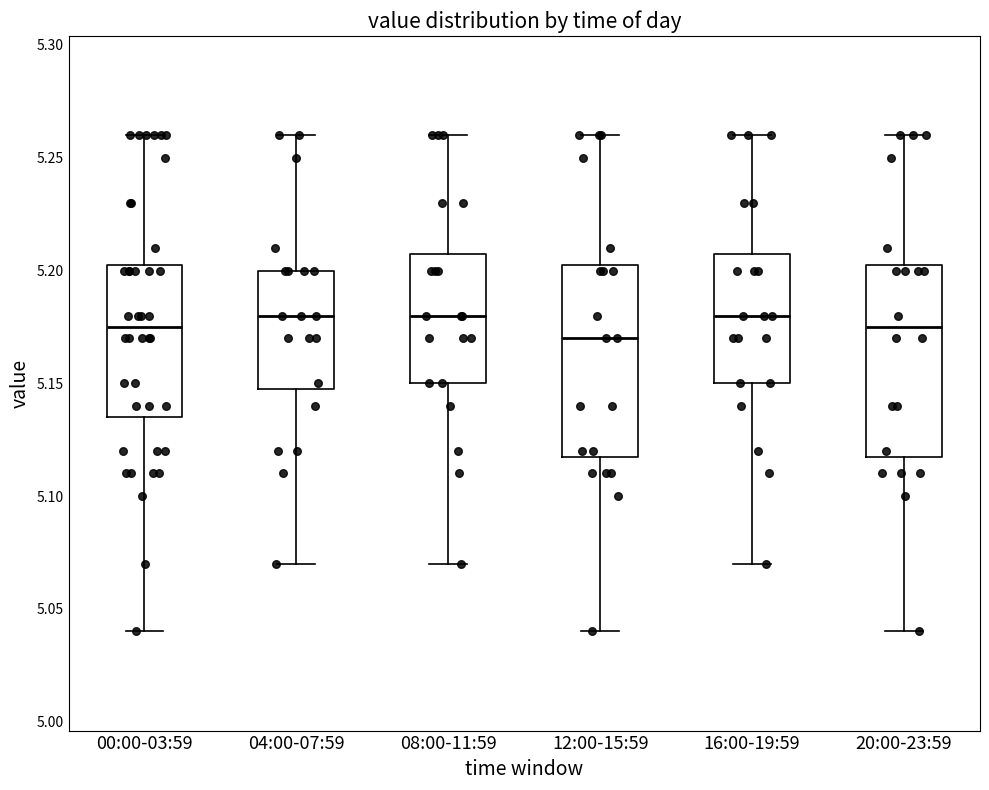

Reading left to right, transcribe this box plot: for each box, give where its median line is, the range the box spans, and where its two whiskers end, as read against the y-axis. The values are not printed on the chart, so give them approximately, as read against the axis.

00:00-03:59: median 5.175, box 5.135 to 5.205, whiskers 5.040 to 5.260
04:00-07:59: median 5.180, box 5.150 to 5.200, whiskers 5.070 to 5.260
08:00-11:59: median 5.180, box 5.150 to 5.210, whiskers 5.070 to 5.260
12:00-15:59: median 5.170, box 5.120 to 5.205, whiskers 5.040 to 5.260
16:00-19:59: median 5.180, box 5.150 to 5.210, whiskers 5.070 to 5.260
20:00-23:59: median 5.175, box 5.120 to 5.205, whiskers 5.040 to 5.260